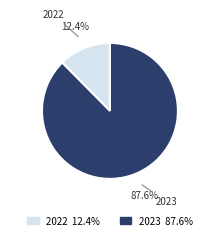

To the nearest percent, what is the combined percentage of 2023 and 2022?

100%